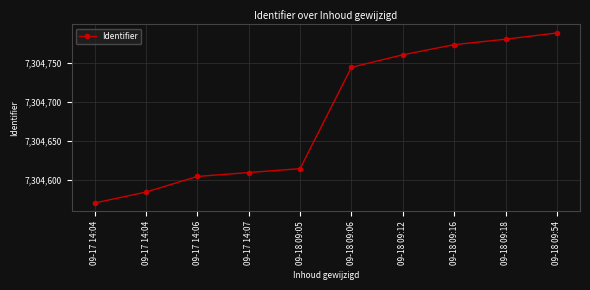

What is the smallest value displayed?

7304570